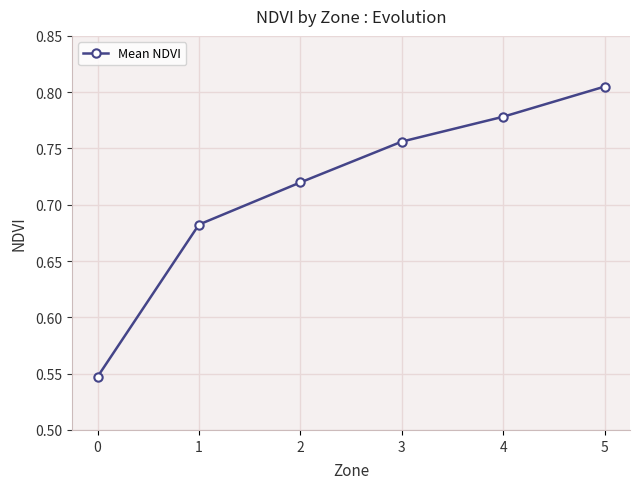

Rank the categories by value from highest to lowest.

5, 4, 3, 2, 1, 0